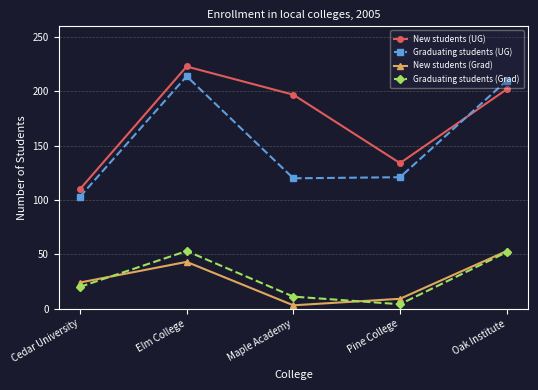

The Graduating students (UG) series shows 308 at Elm College. True or false?

False